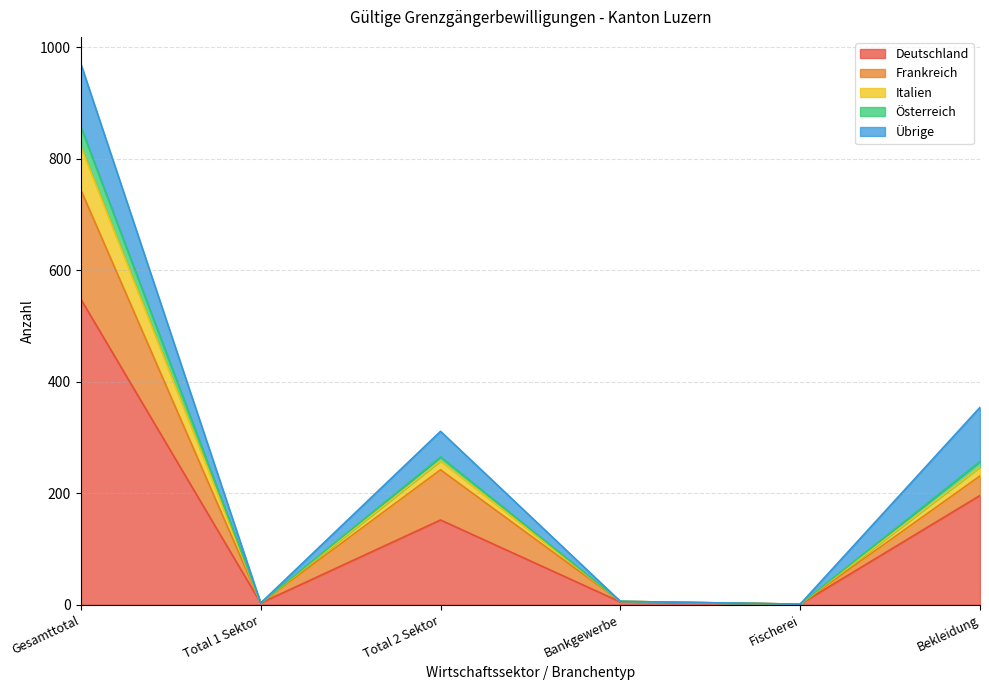

The Deutschland series shows 196 at Bekleidung. True or false?

True